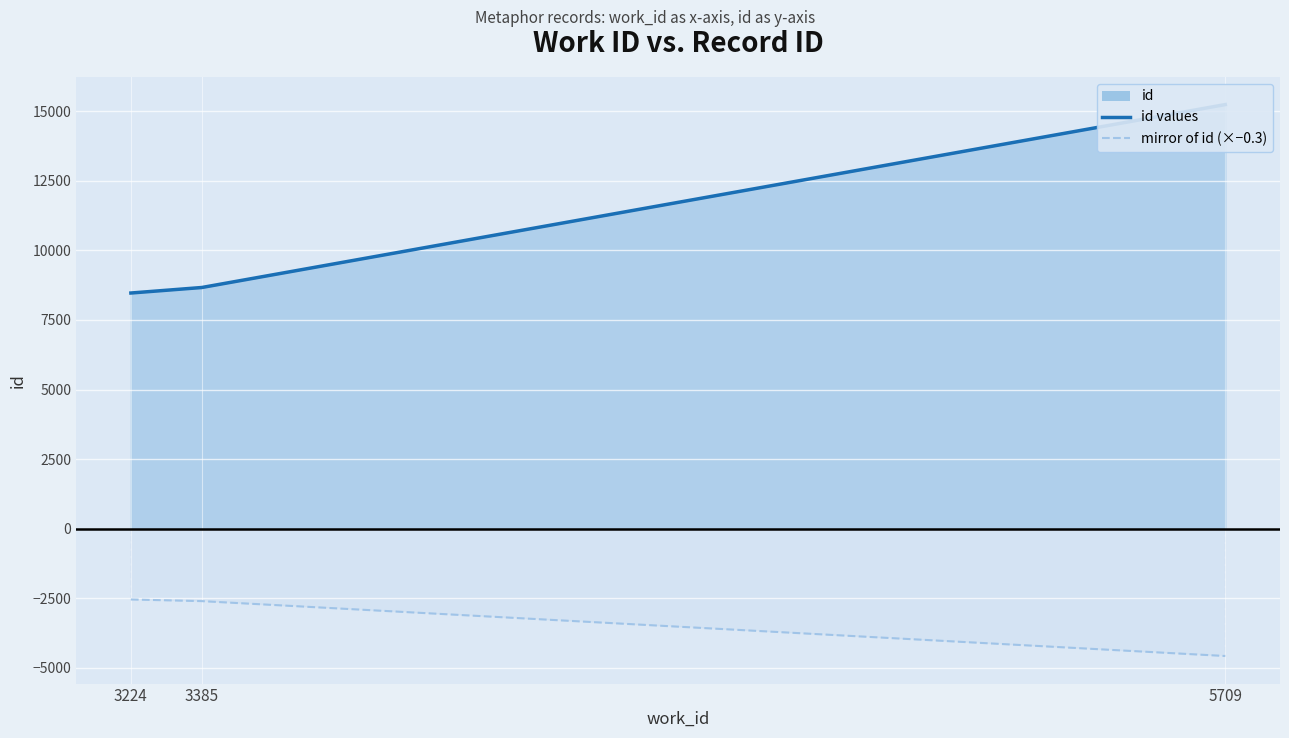

Where does the data first go above 8666?

5709